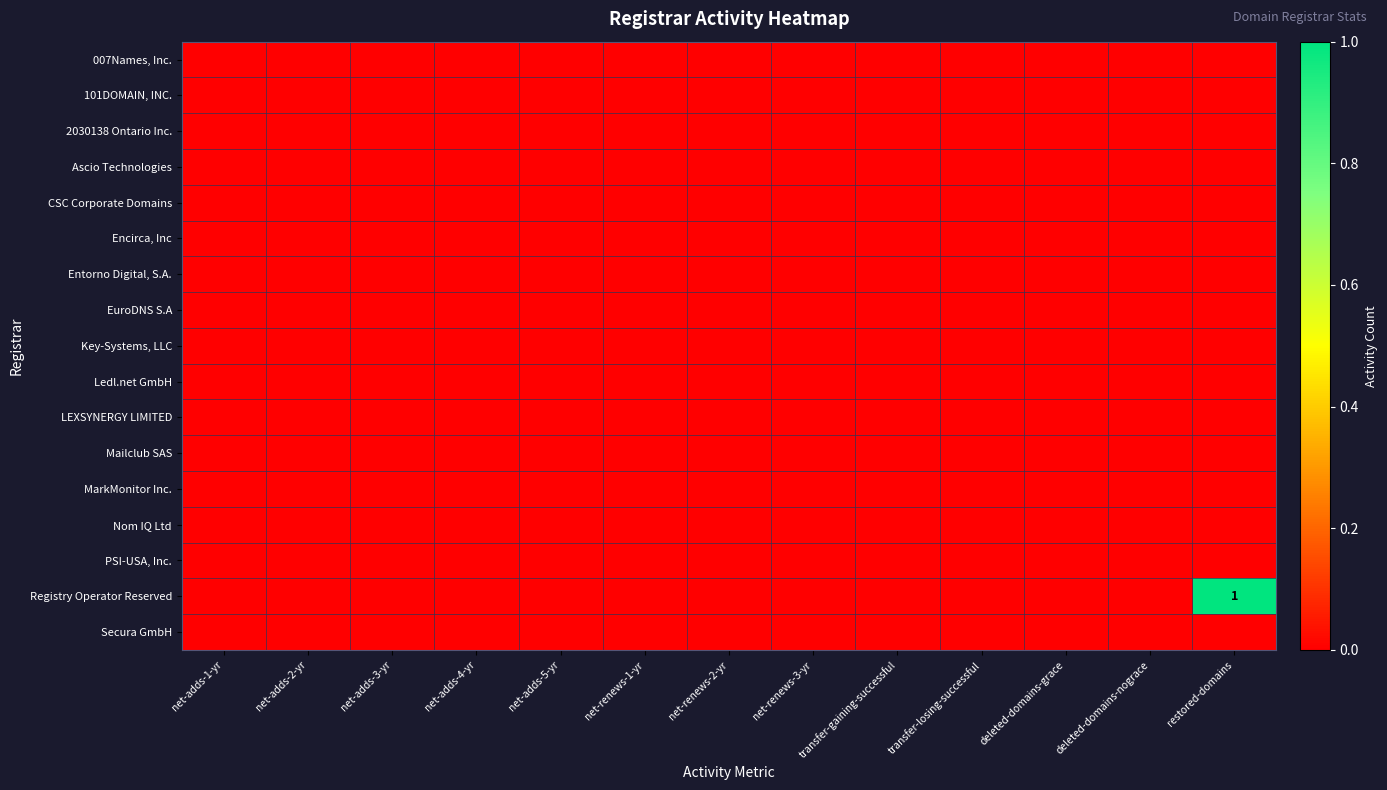

Rank the categories by Registry Operator Reserved value from highest to lowest.

restored-domains, net-adds-1-yr, net-adds-2-yr, net-adds-3-yr, net-adds-4-yr, net-adds-5-yr, net-renews-1-yr, net-renews-2-yr, net-renews-3-yr, transfer-gaining-successful, transfer-losing-successful, deleted-domains-grace, deleted-domains-nograce